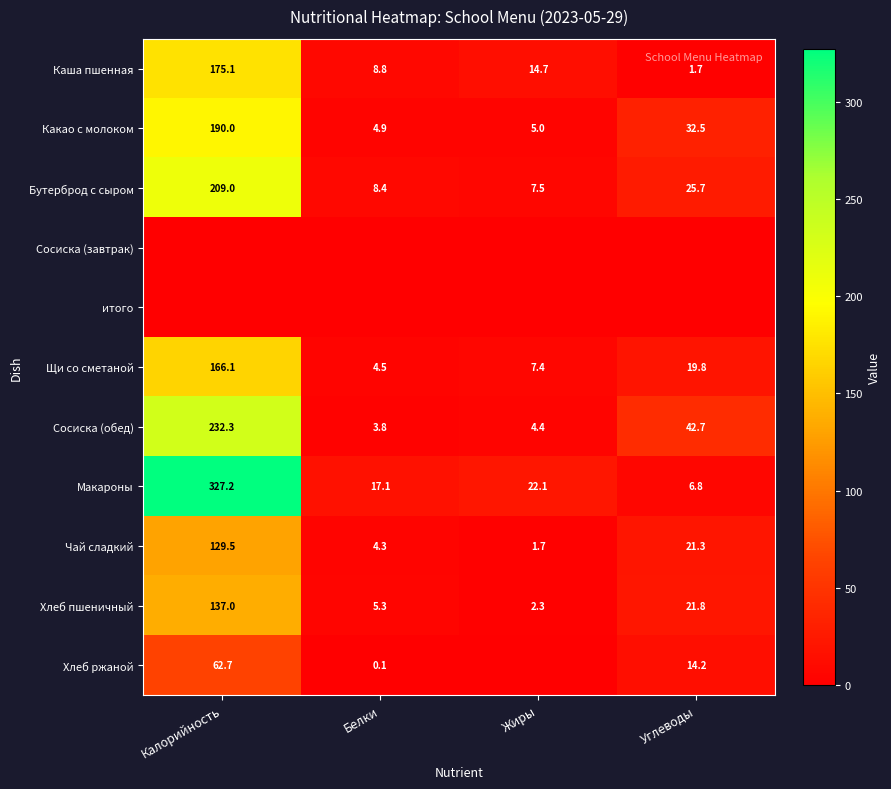

Which category has the lowest value in the Каша пшенная series?

Углеводы